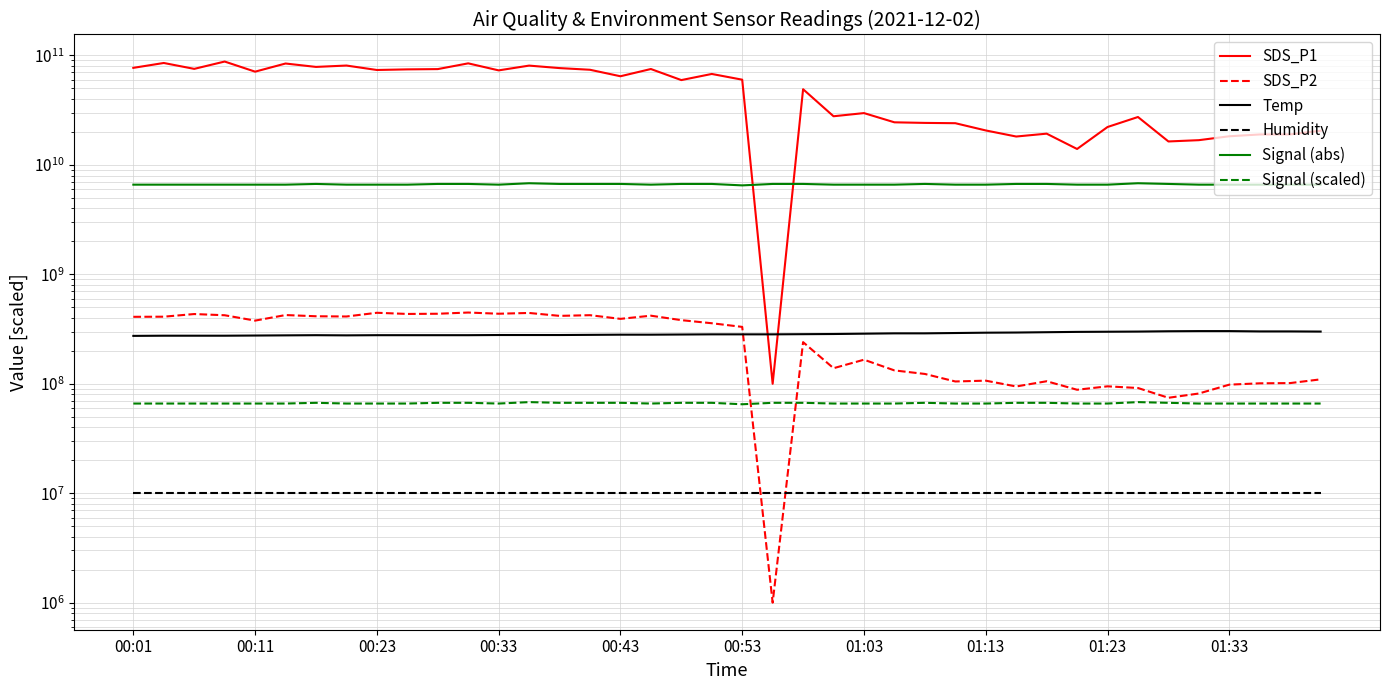

What is the sum of all Humidity values?

399600000.0